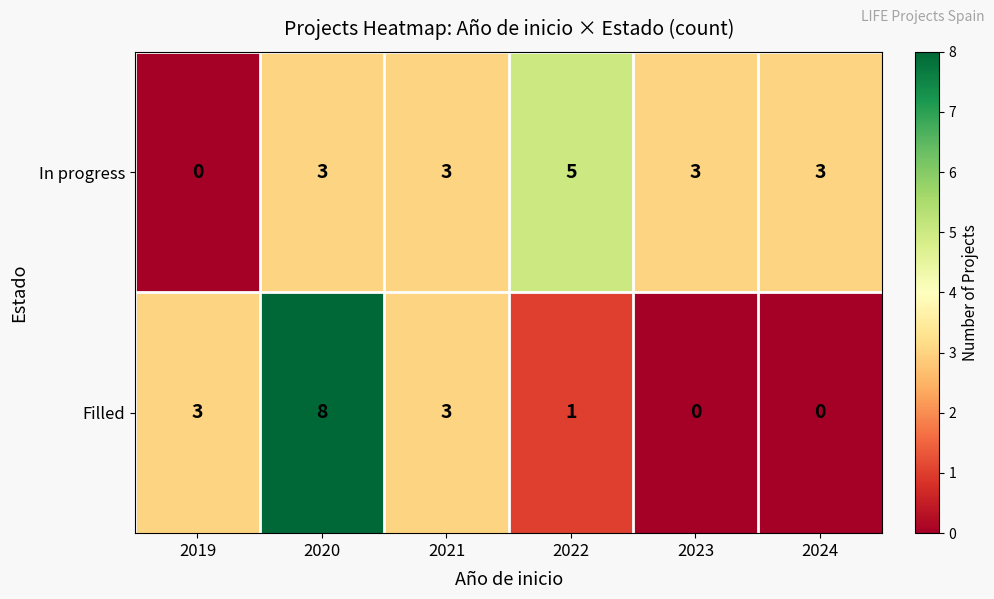

Reading left to right, what are all the values shown in this chart?

In progress: 2019=0	2020=3	2021=3	2022=5	2023=3	2024=3
Filled: 2019=3	2020=8	2021=3	2022=1	2023=0	2024=0